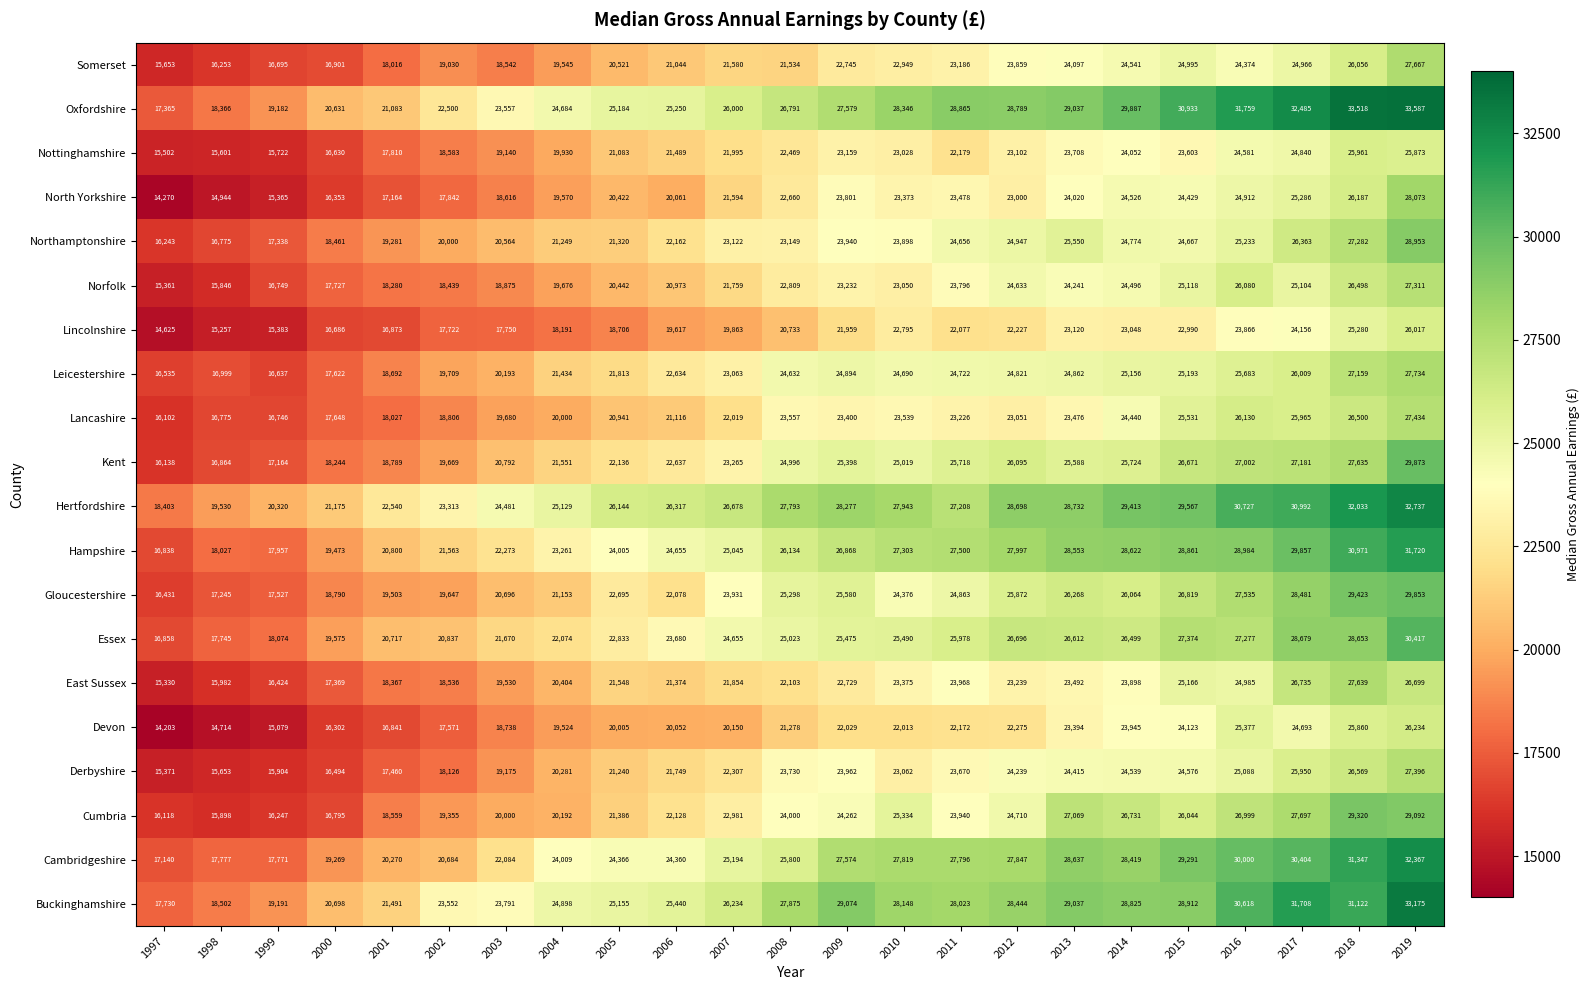

Rank the series at 2001 from lowest to highest value.

Devon, Lincolnshire, North Yorkshire, Derbyshire, Nottinghamshire, Somerset, Lancashire, Norfolk, East Sussex, Cumbria, Leicestershire, Kent, Northamptonshire, Gloucestershire, Cambridgeshire, Essex, Hampshire, Oxfordshire, Buckinghamshire, Hertfordshire